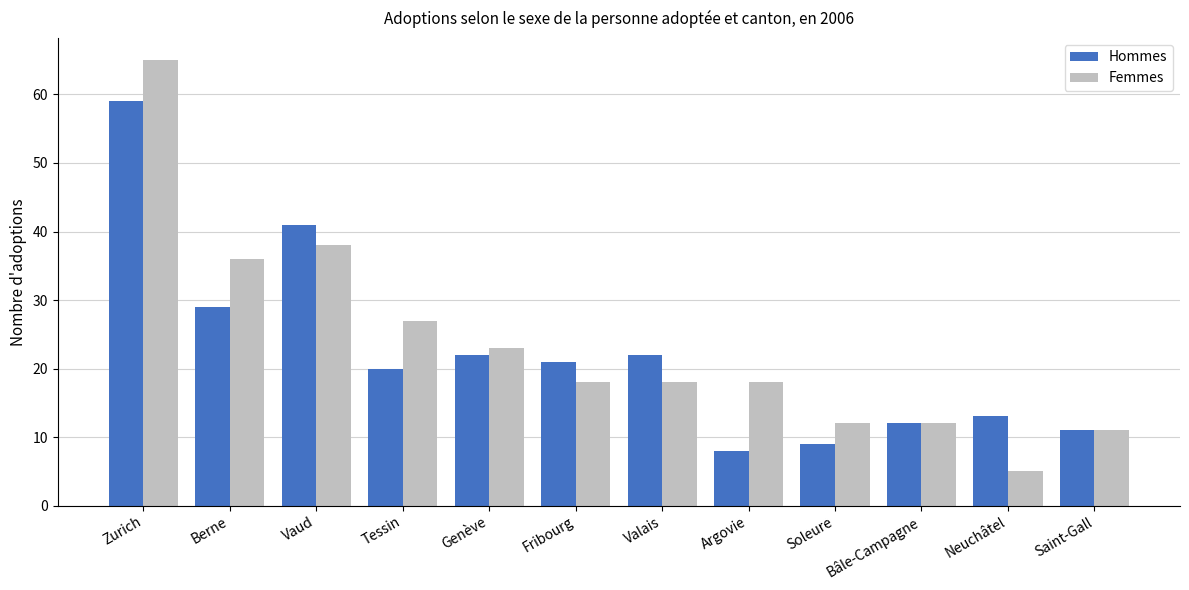

At how many categories does at least one series exceed 44?

1